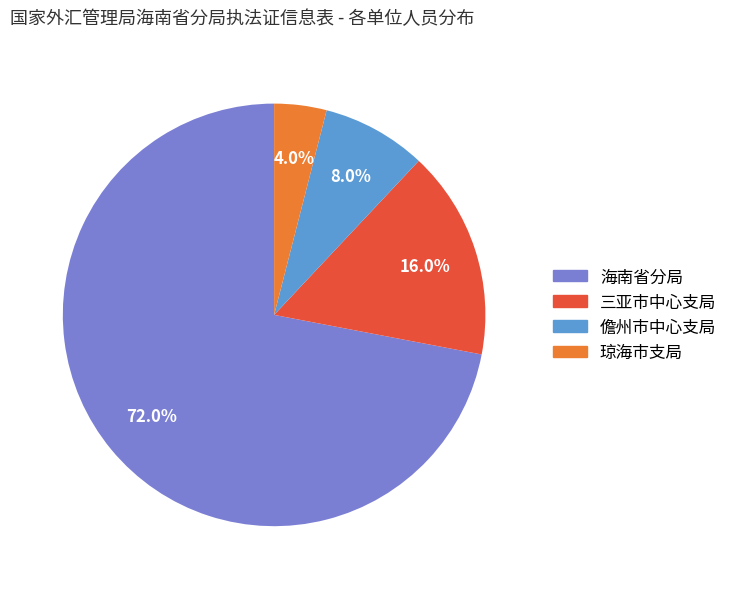

Which slice is the largest?

海南省分局